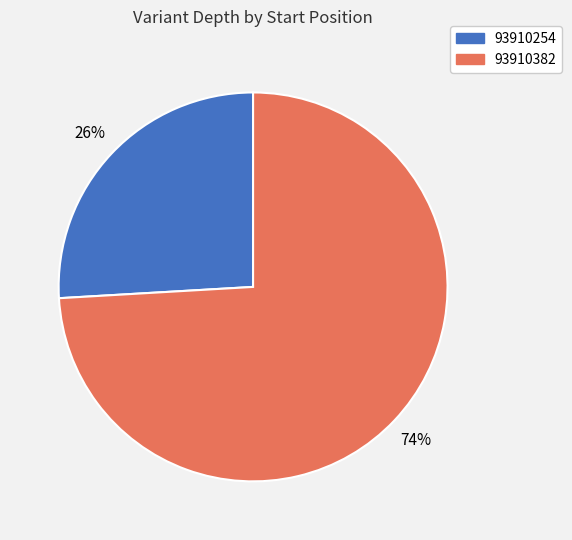

How many slices are in this pie chart?

2